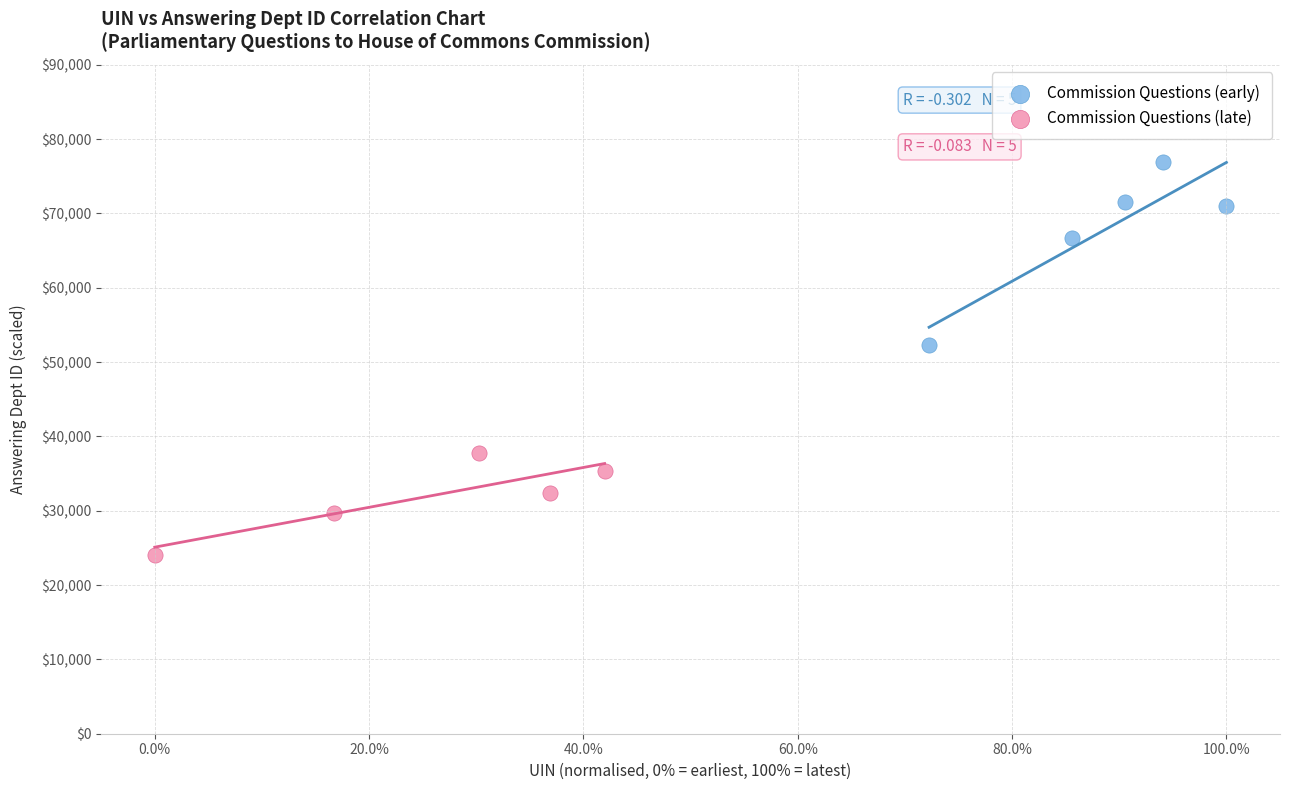

What are all the series names shown in the legend?

Commission Questions (early), Commission Questions (late)